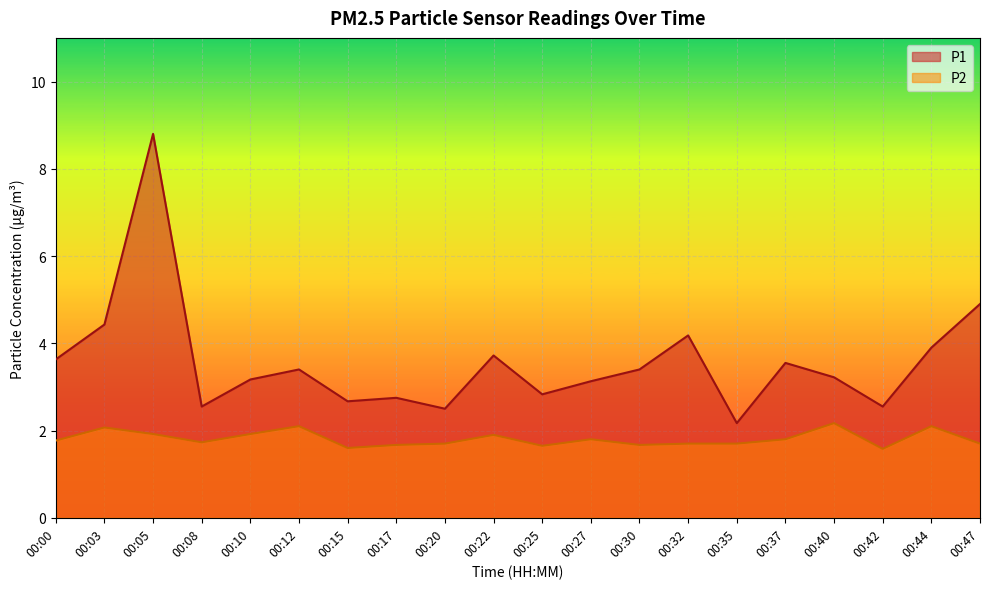

At which category does the chart reach its minimum across all series?

00:42